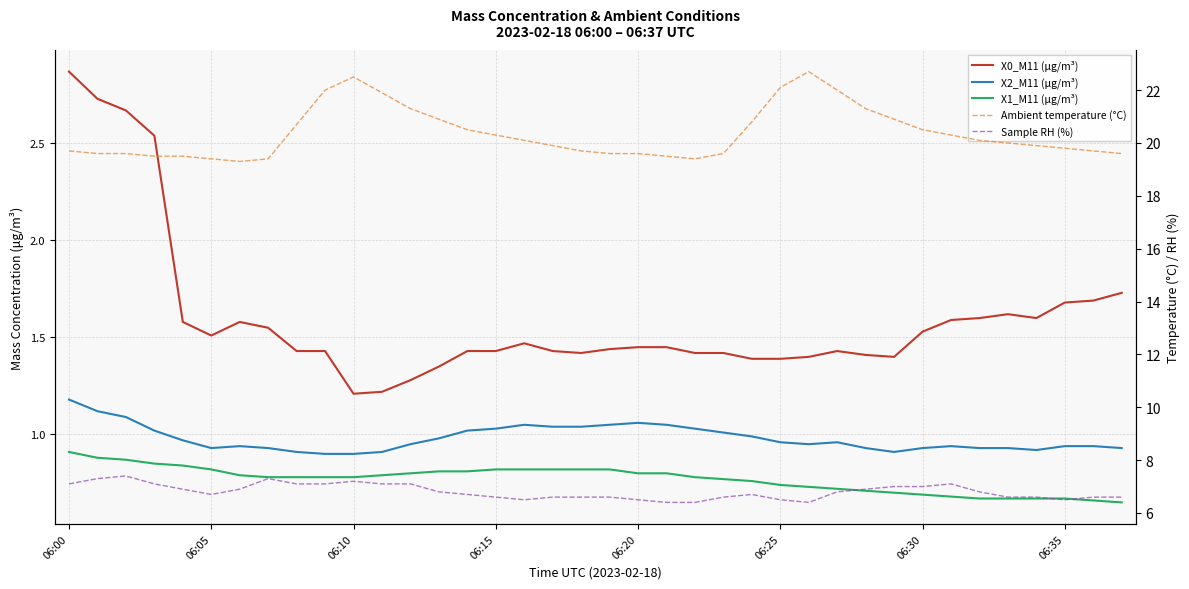

True or false: X2_M11 (μg/m³) and Ambient temperature (°C) intersect in this chart.

False